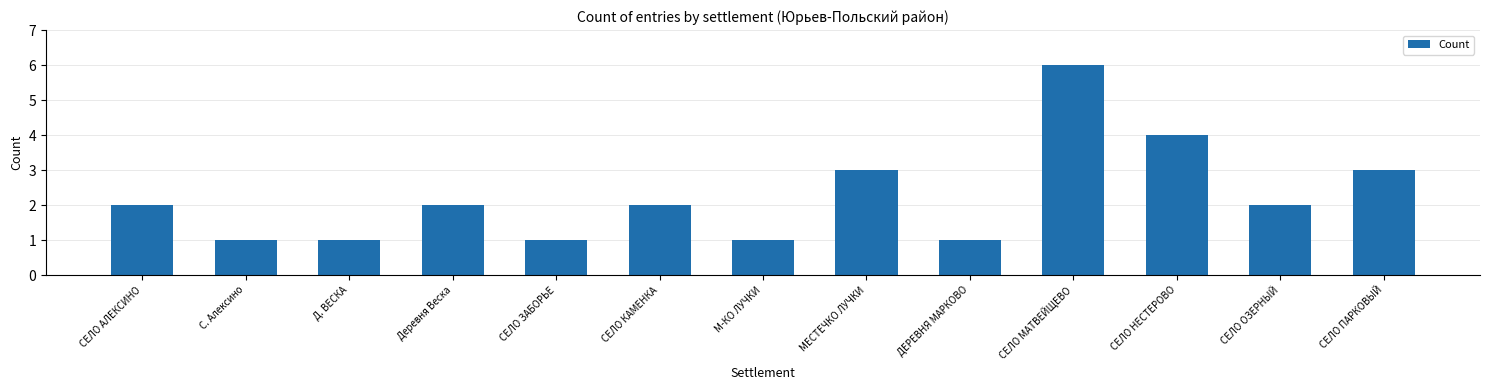

What position from the left is СЕЛО КАМЕНКА?

6